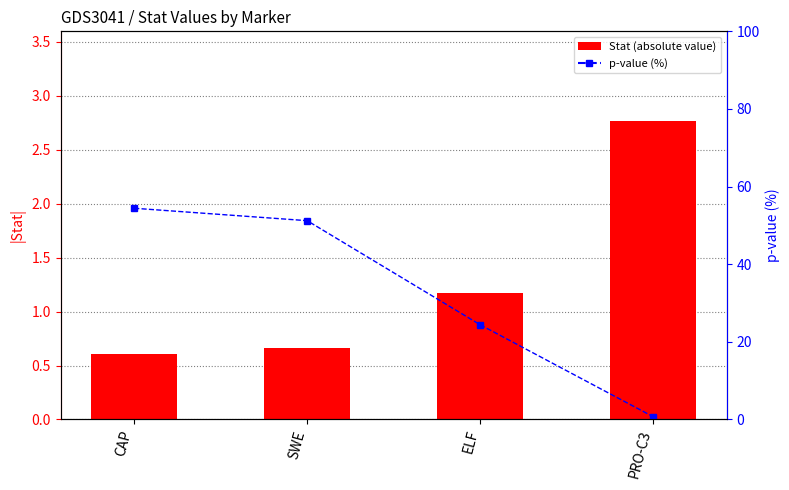

What is the difference between the p-value (%) values at ELF and CAP?

30.0